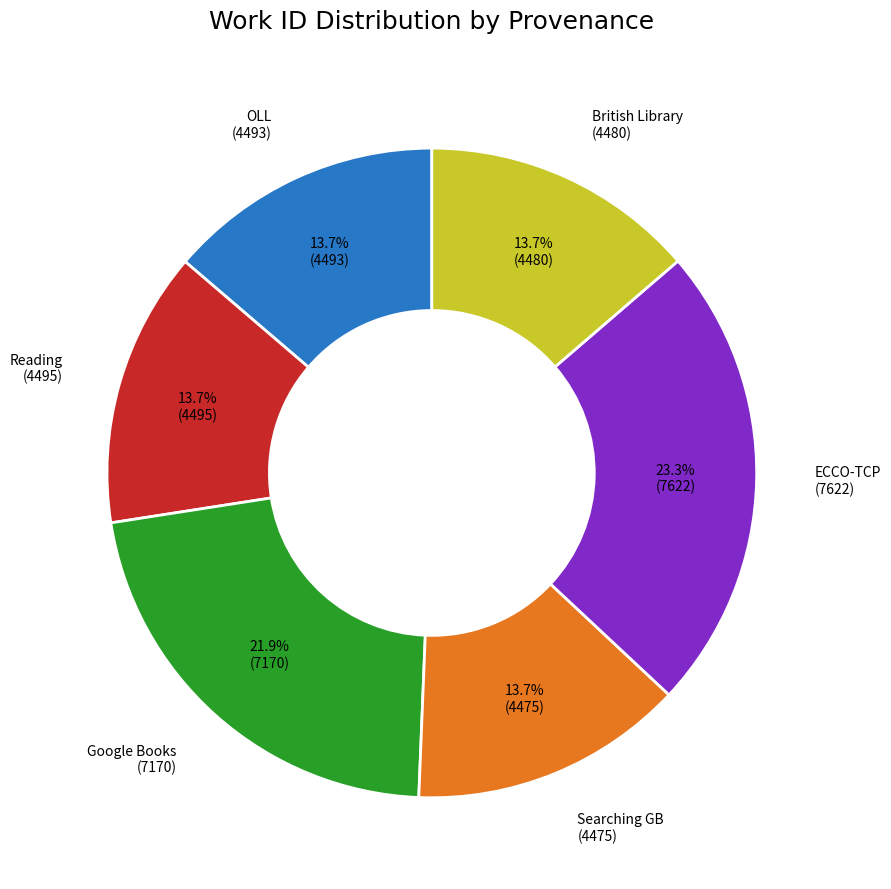

Is there any slice that represents more than half of the pie?

No